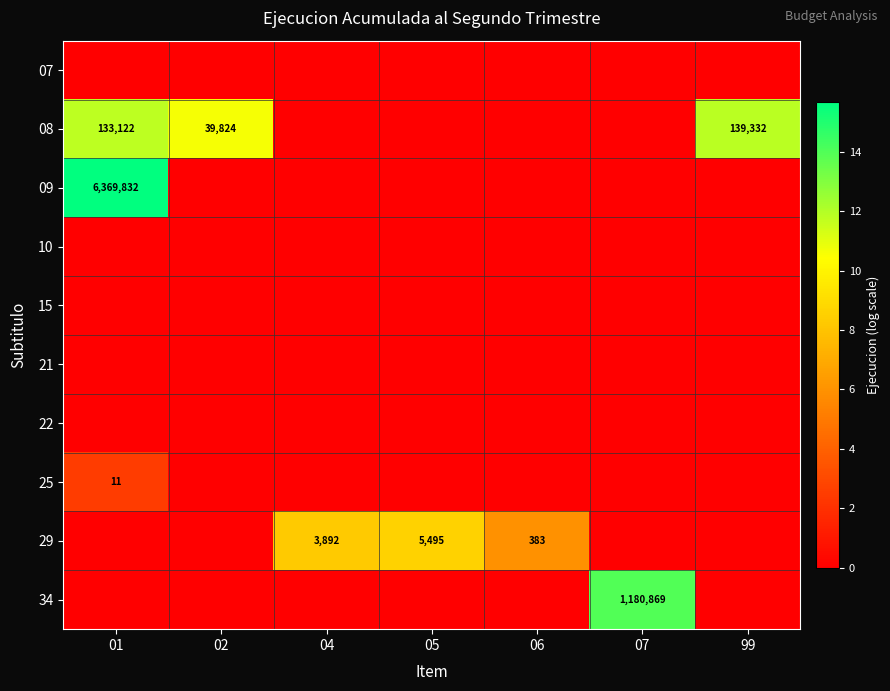

What is the total value across all series at 99?

11.8